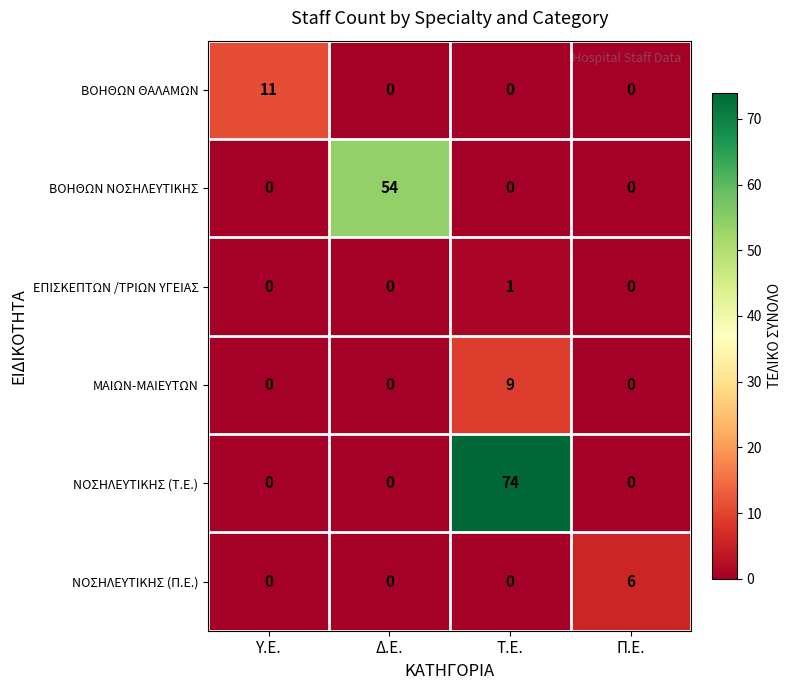

Which category has the highest value across all series?

Τ.Ε.